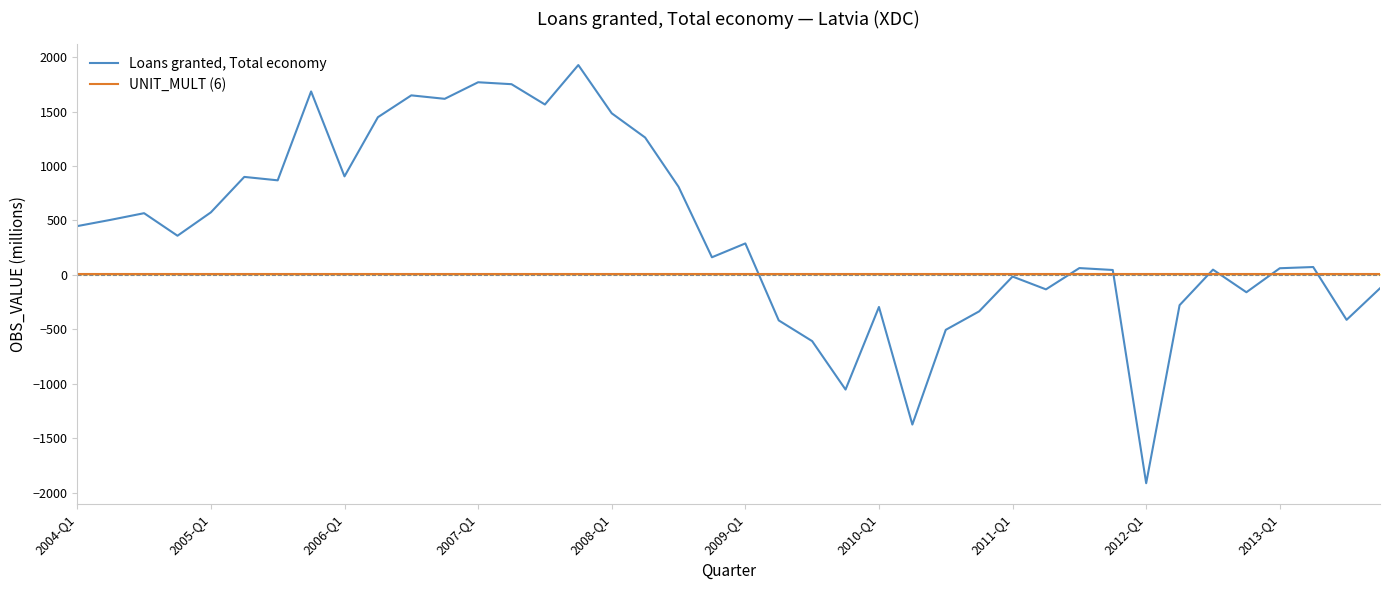

Which series has the widest spread of values?

Loans granted, Total economy